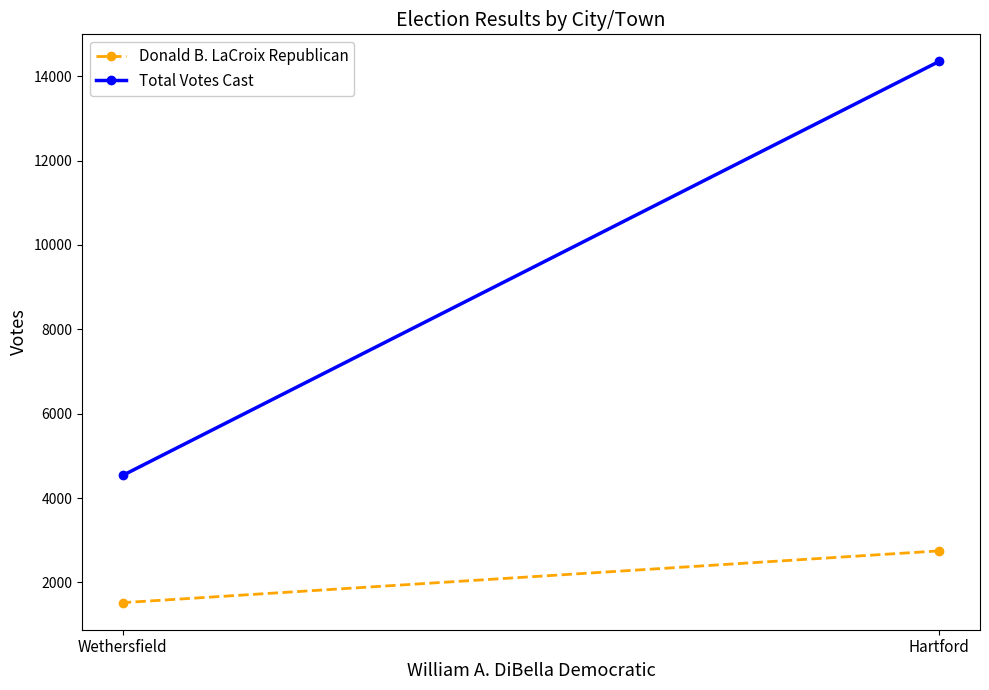

What is the difference between the Total Votes Cast values at Hartford and Wethersfield?

9814